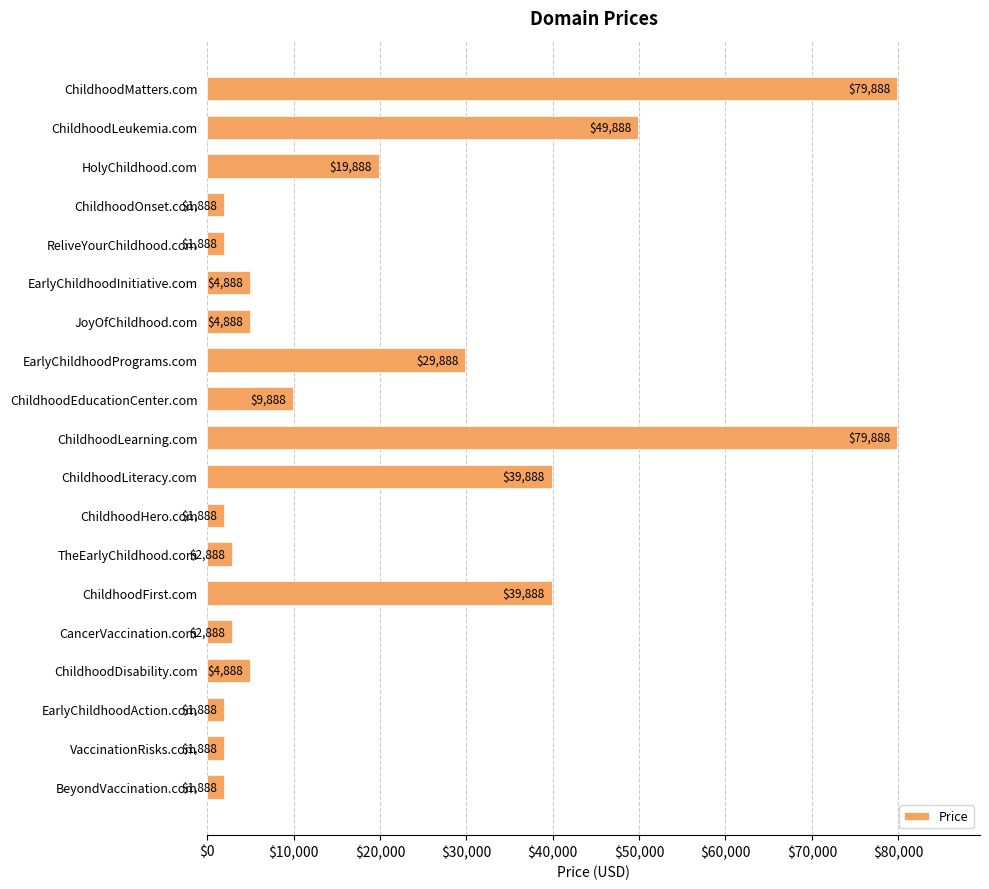

What position from the top is ChildhoodLeukemia.com?

2